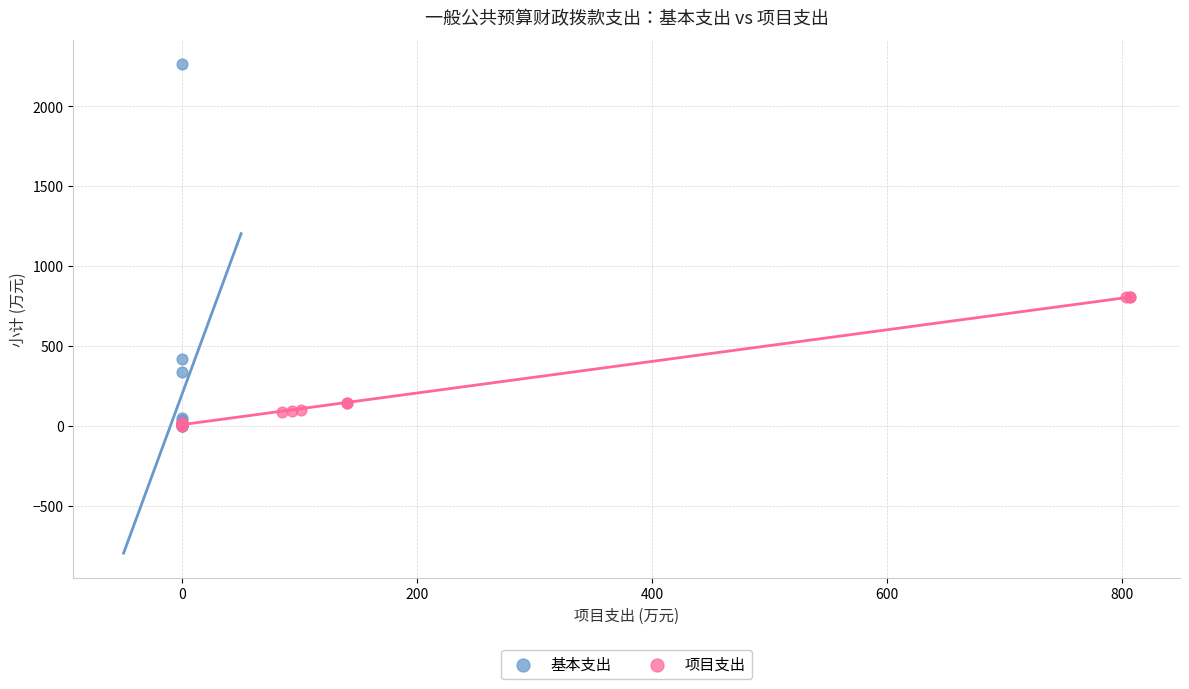

What are all the series names shown in the legend?

基本支出, 项目支出